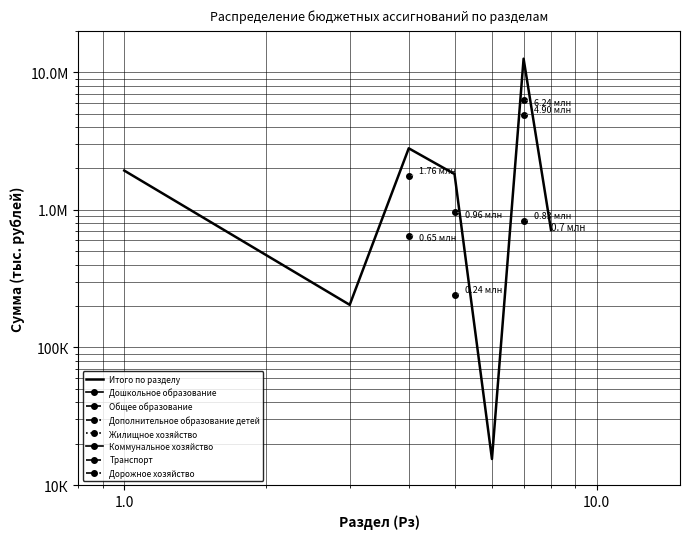

How many data points are above 1819809?

4